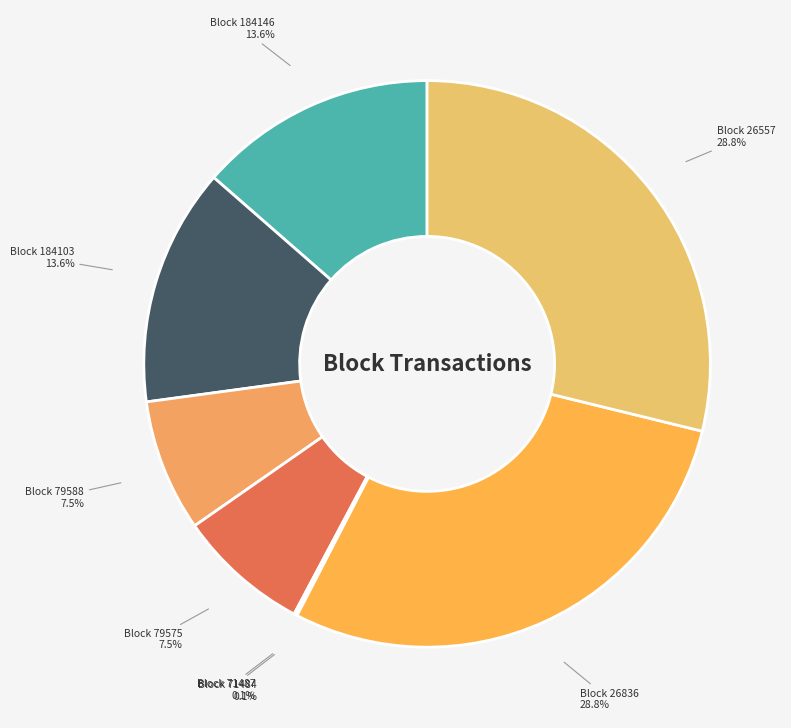

Is there any slice that represents more than half of the pie?

No